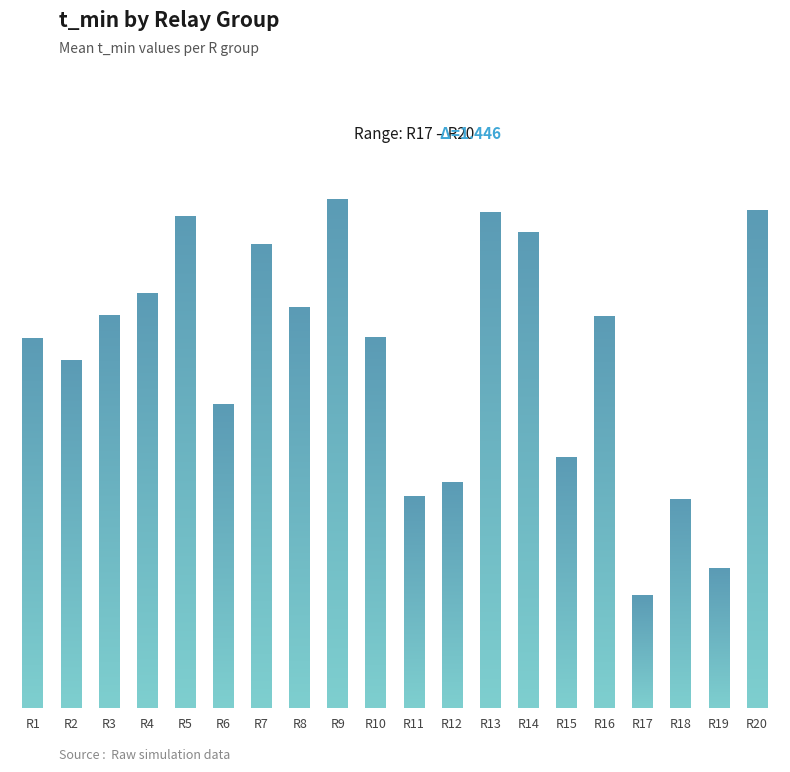

What is the change in value from R14 to R17?

-1.3